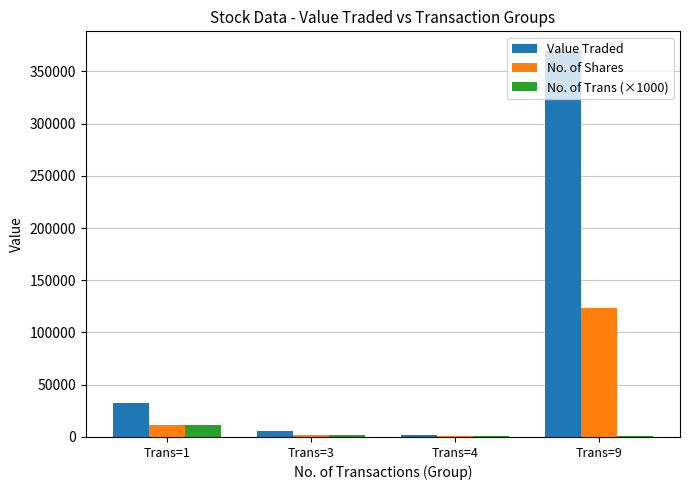

Which category has the highest value across all series?

Trans=9